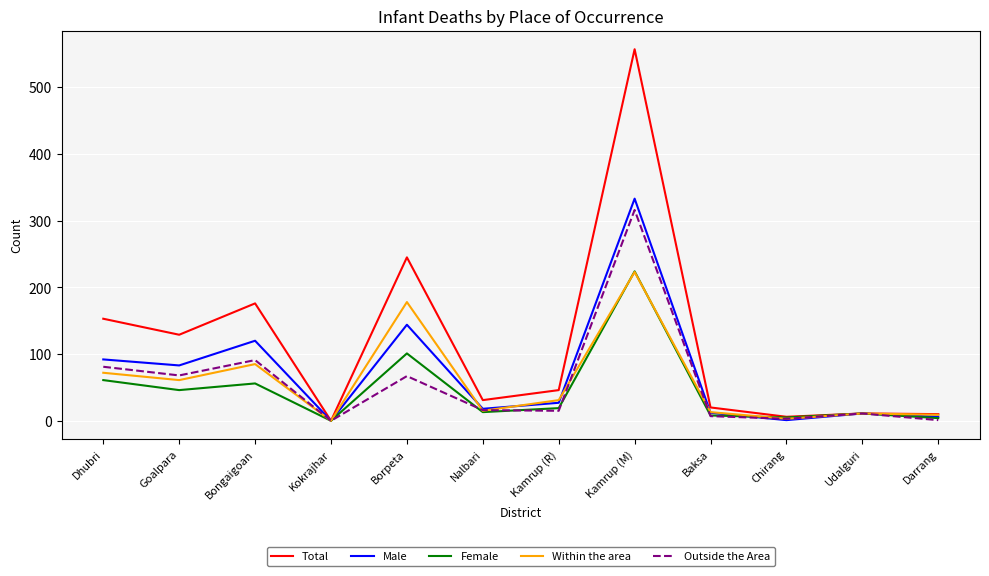

Where is Male nearest to the value 166?

Borpeta